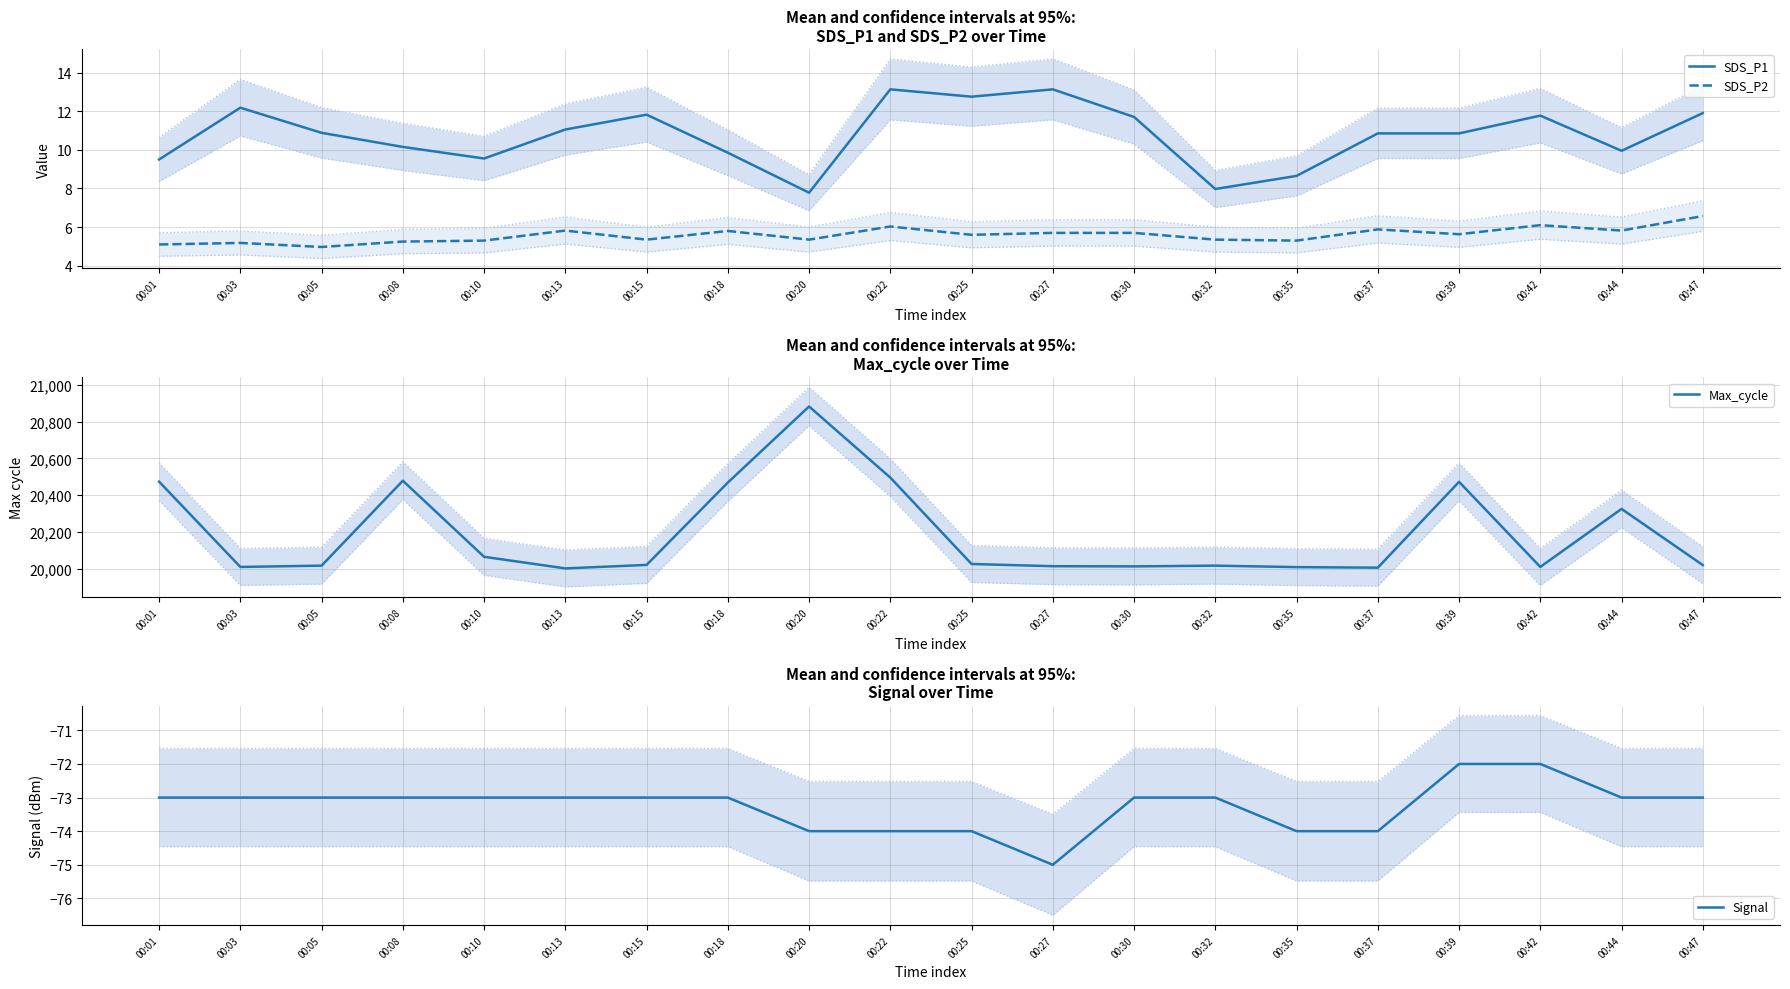

Which series has the largest range (max minus min)?

Max_cycle